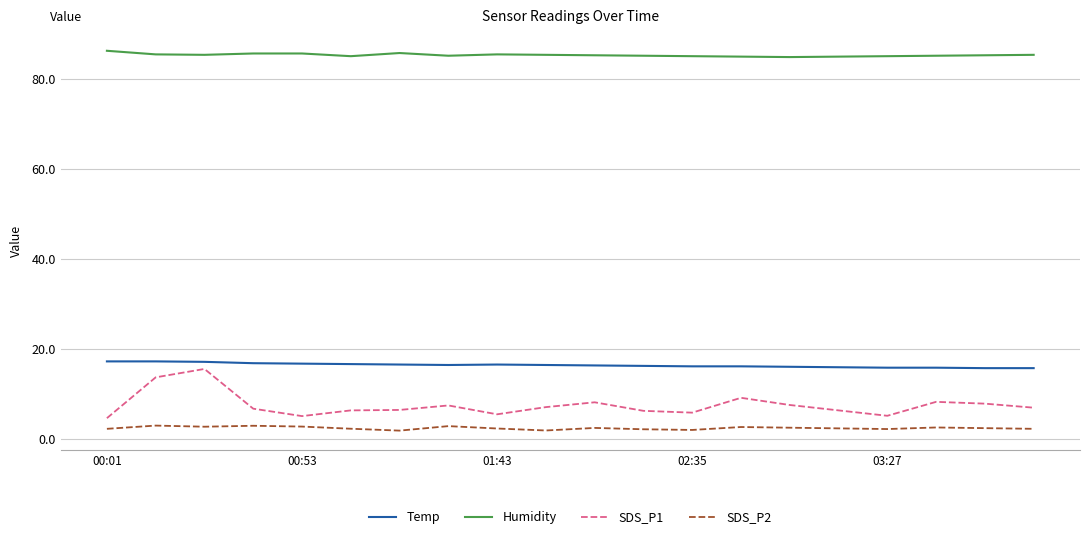

Which series has the widest spread of values?

SDS_P1